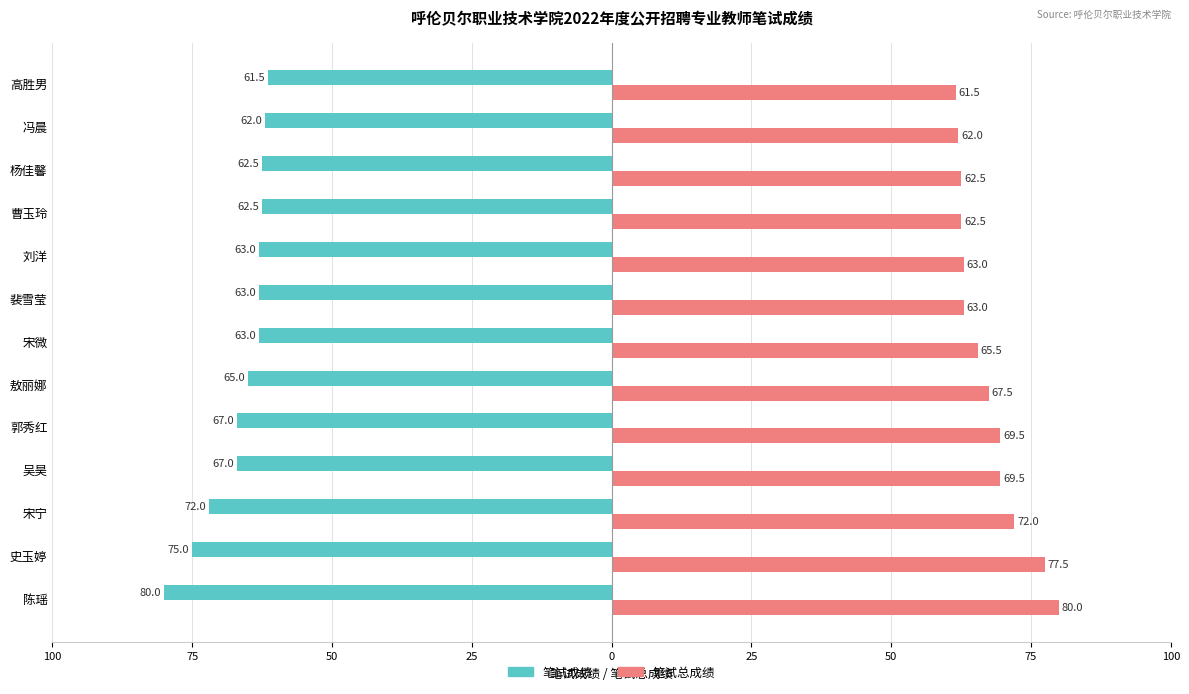

Which series has the widest spread of values?

笔试成绩